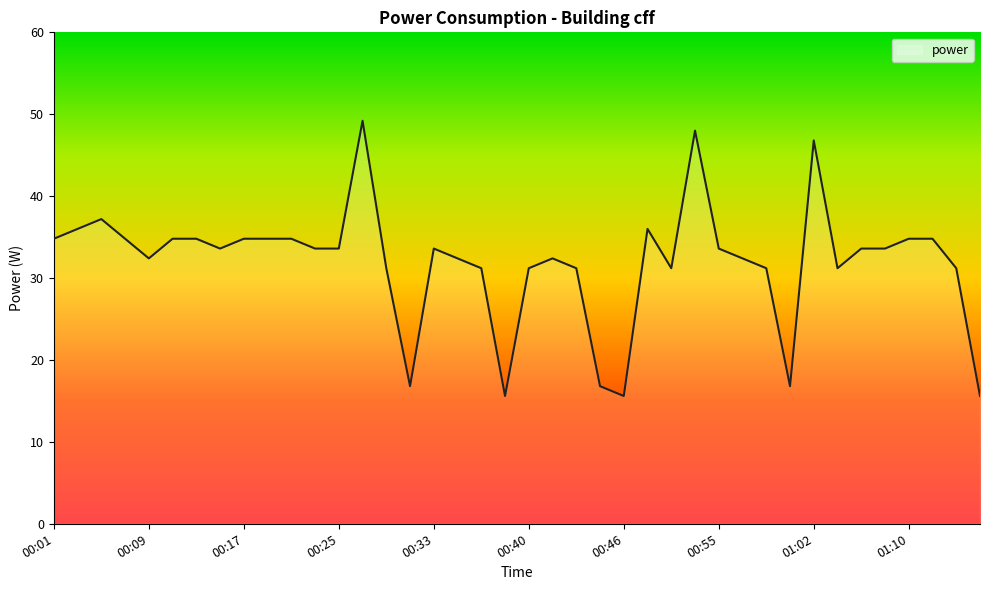

Reading left to right, list all the values displayed in this chart.

34.8	36.0	37.2	34.8	32.4	34.8	34.8	33.6	34.8	34.8	34.8	33.6	33.6	49.2	31.2	16.8	33.6	32.4	31.2	15.6	31.2	32.4	31.2	16.8	15.6	36.0	31.2	48.0	33.6	32.4	31.2	16.8	46.8	31.2	33.6	33.6	34.8	34.8	31.2	15.6